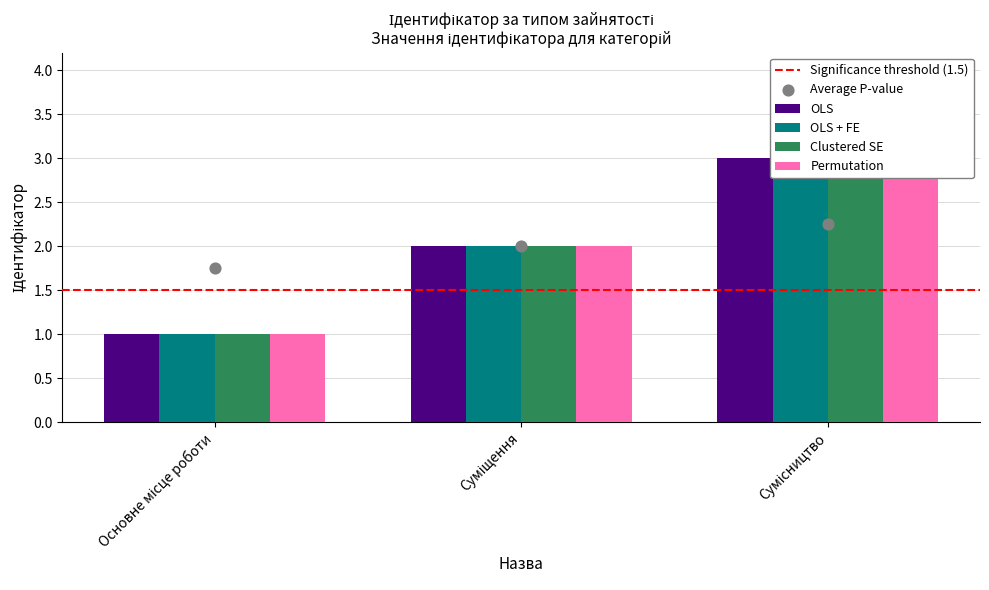

Which series contains the highest Y value?

OLS